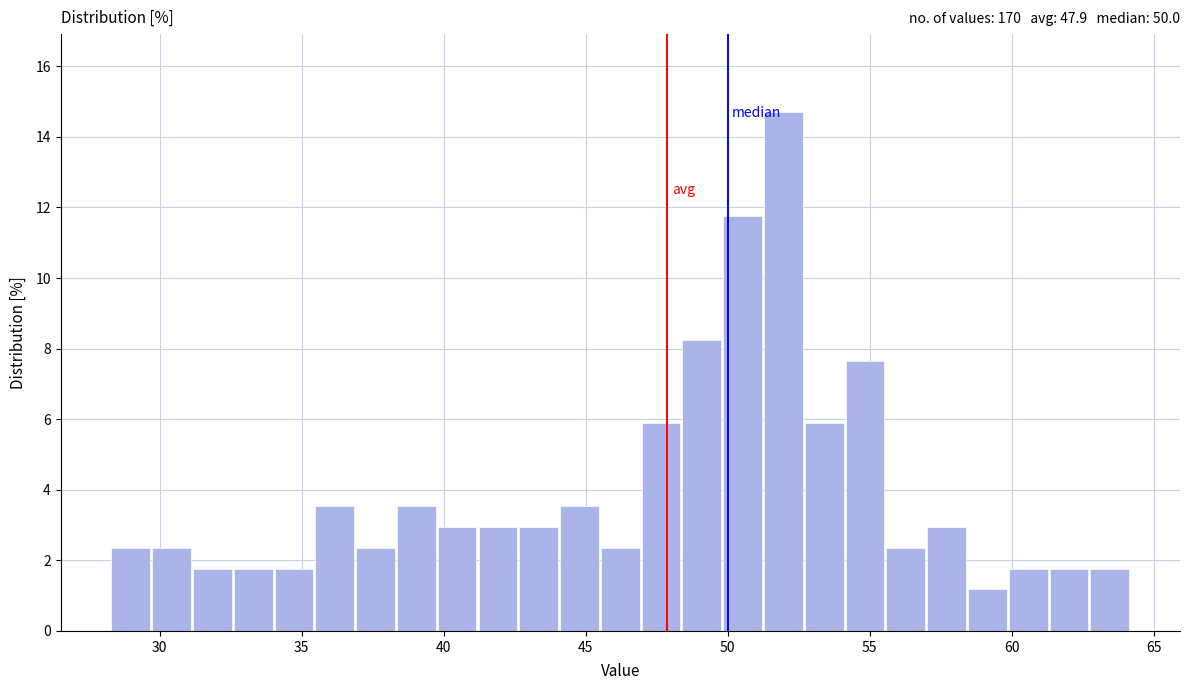

Read against the x-axis, roughly where is the centre of the tallest bar?

52.0